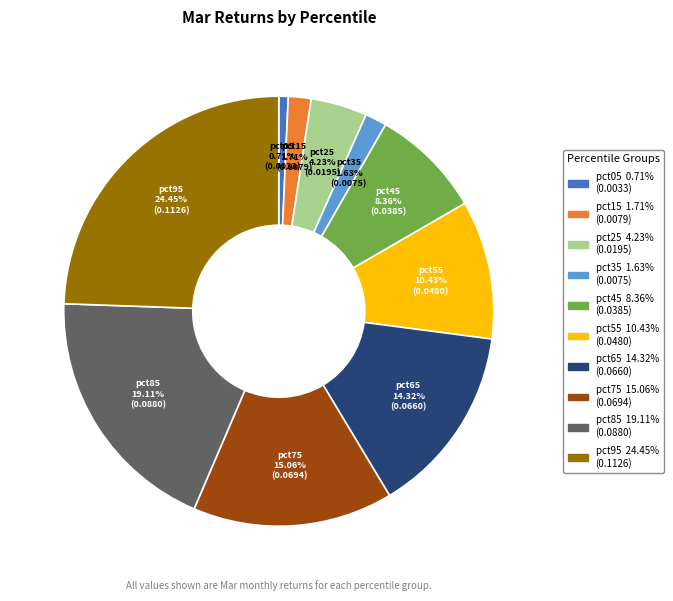

How much of the chart is everything except pct75?

84.9%